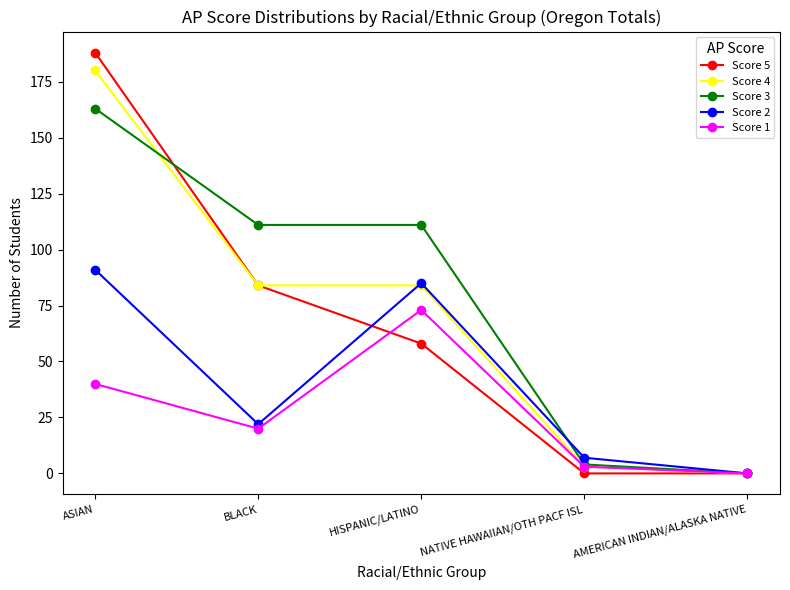

True or false: Score 2 has more than 0 points higher than both neighbors.

True